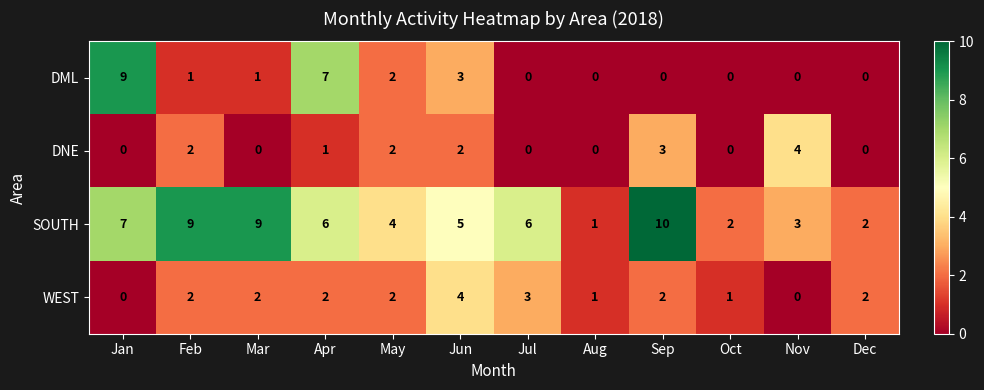

Which category has the highest value in the DNE series?

Nov